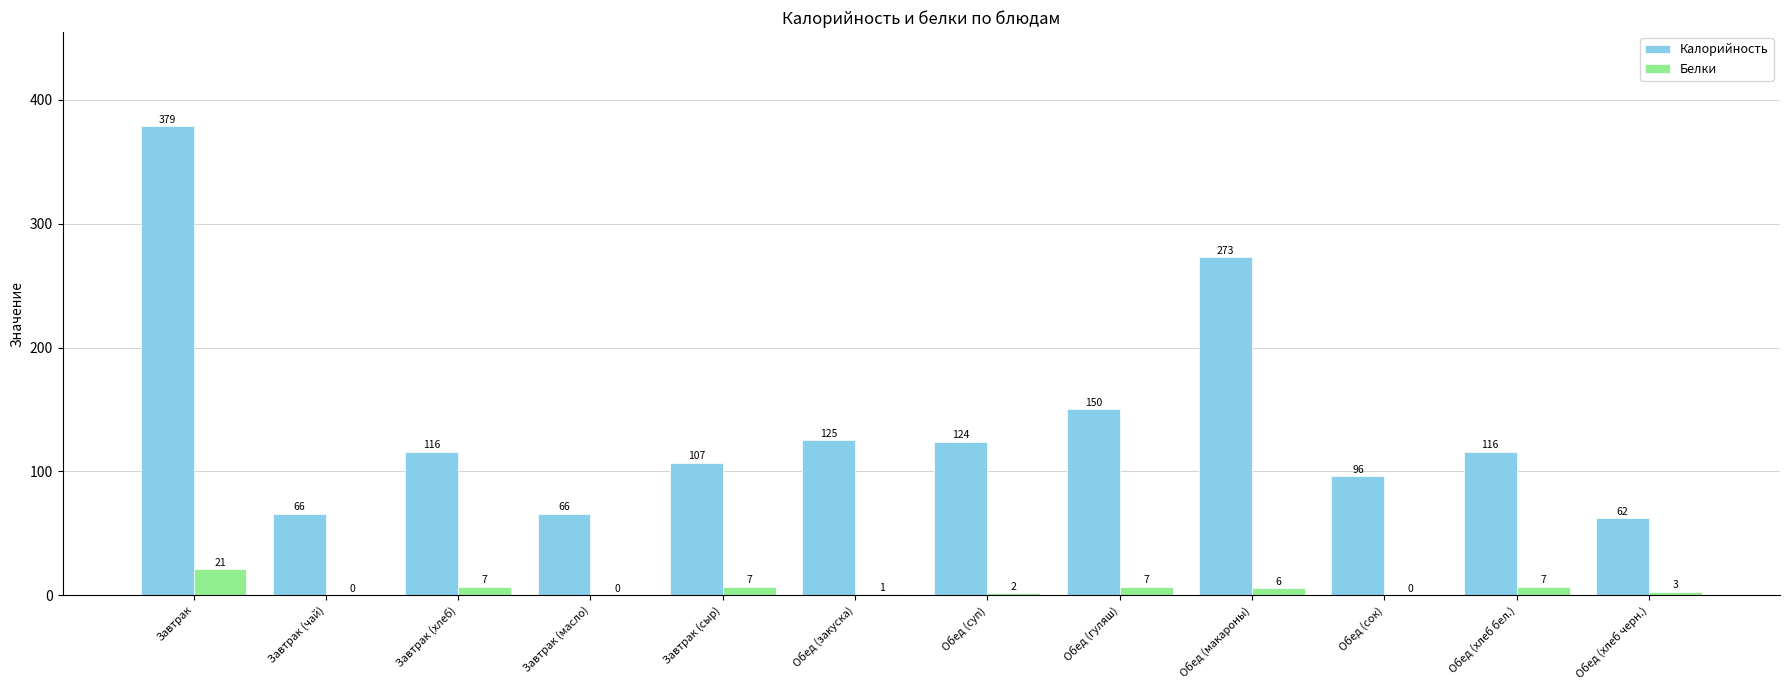

Where is Калорийность nearest to the value 220?

Обед (макароны)